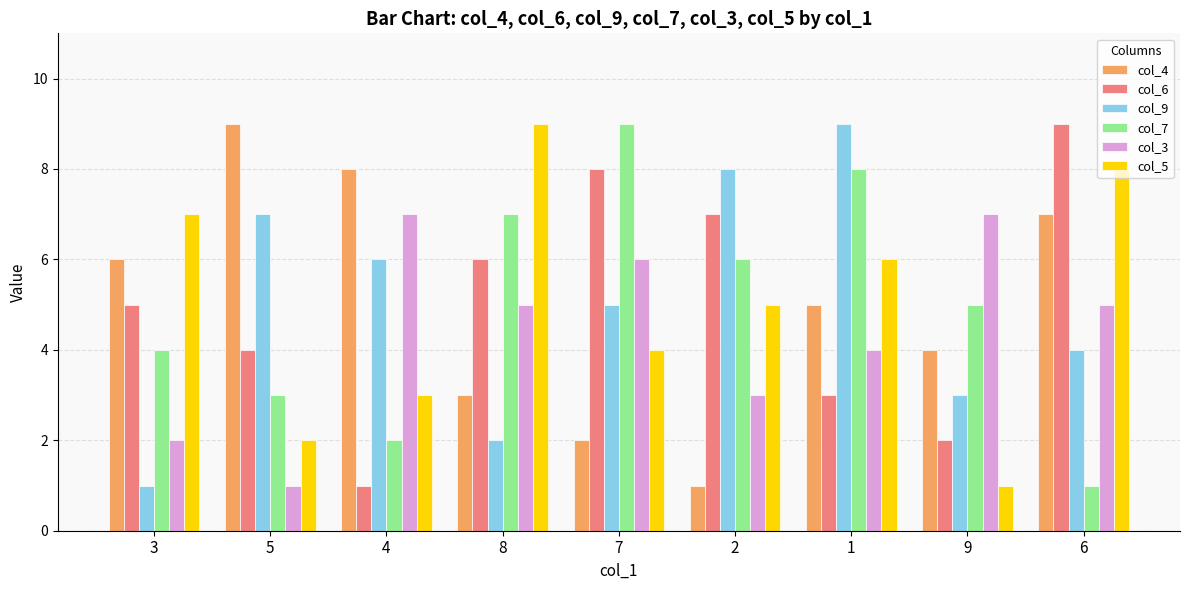

True or false: col_7 has a value of 1 at 4.

False